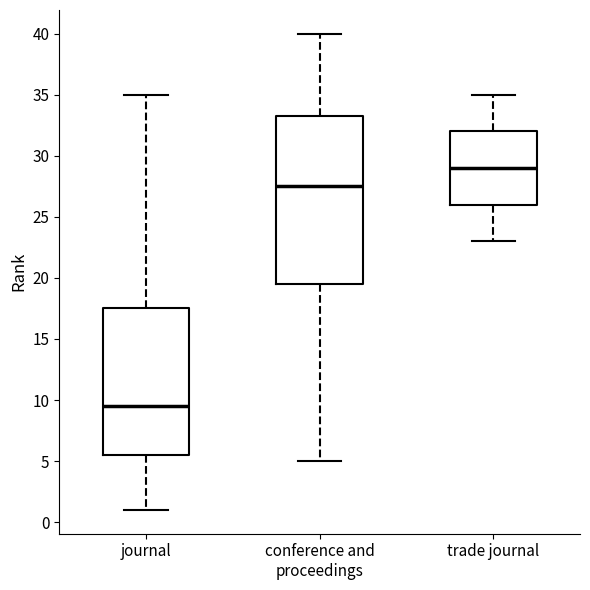

Reading left to right, transcribe this box plot: for each box, give where its median line is, the range the box spans, and where its two whiskers end, as read against the y-axis. The values are not printed on the chart, so give them approximately, as read against the axis.

journal: median 9.5, box 5.5 to 17.5, whiskers 1.0 to 35.0
conference and proceedings: median 27.5, box 19.5 to 33.5, whiskers 5.0 to 40.0
trade journal: median 29.0, box 26.0 to 32.0, whiskers 23.0 to 35.0